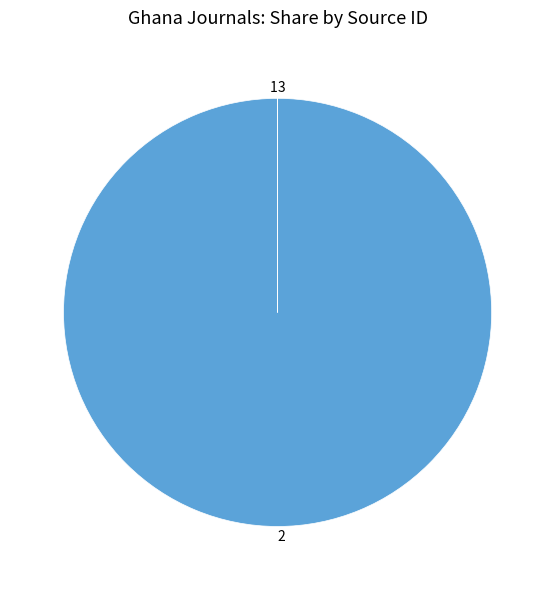

Is there a majority slice in this chart?

Yes